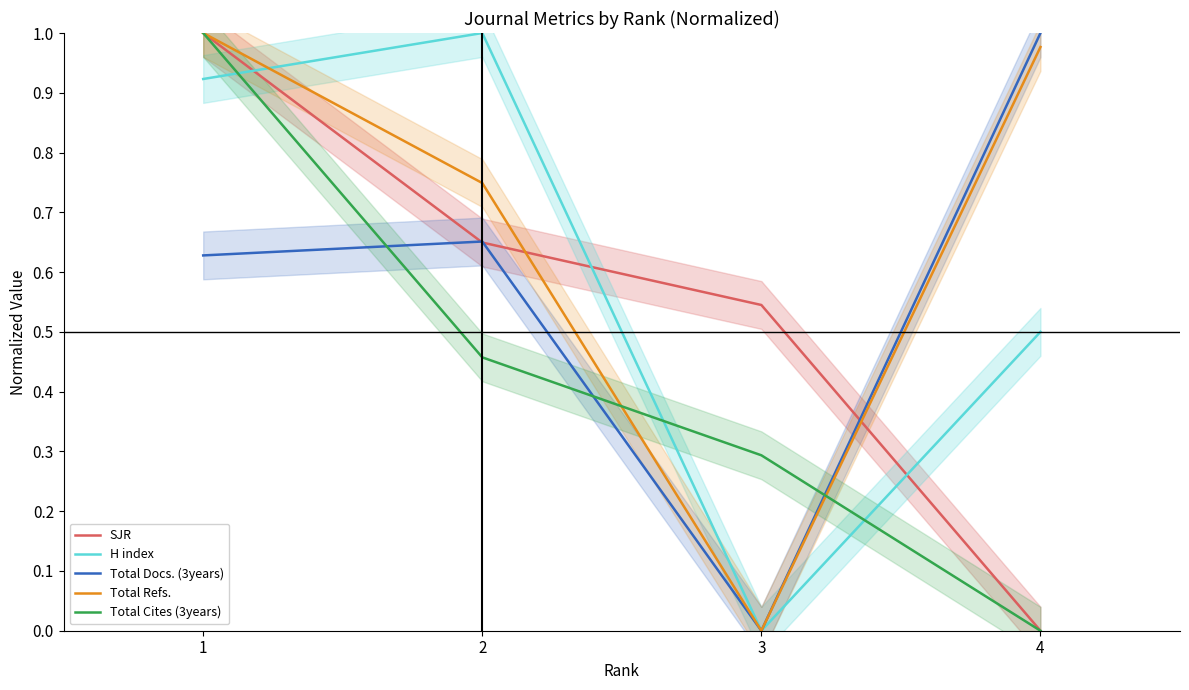

The value of SJR at 4 is 0.0. True or false?

True